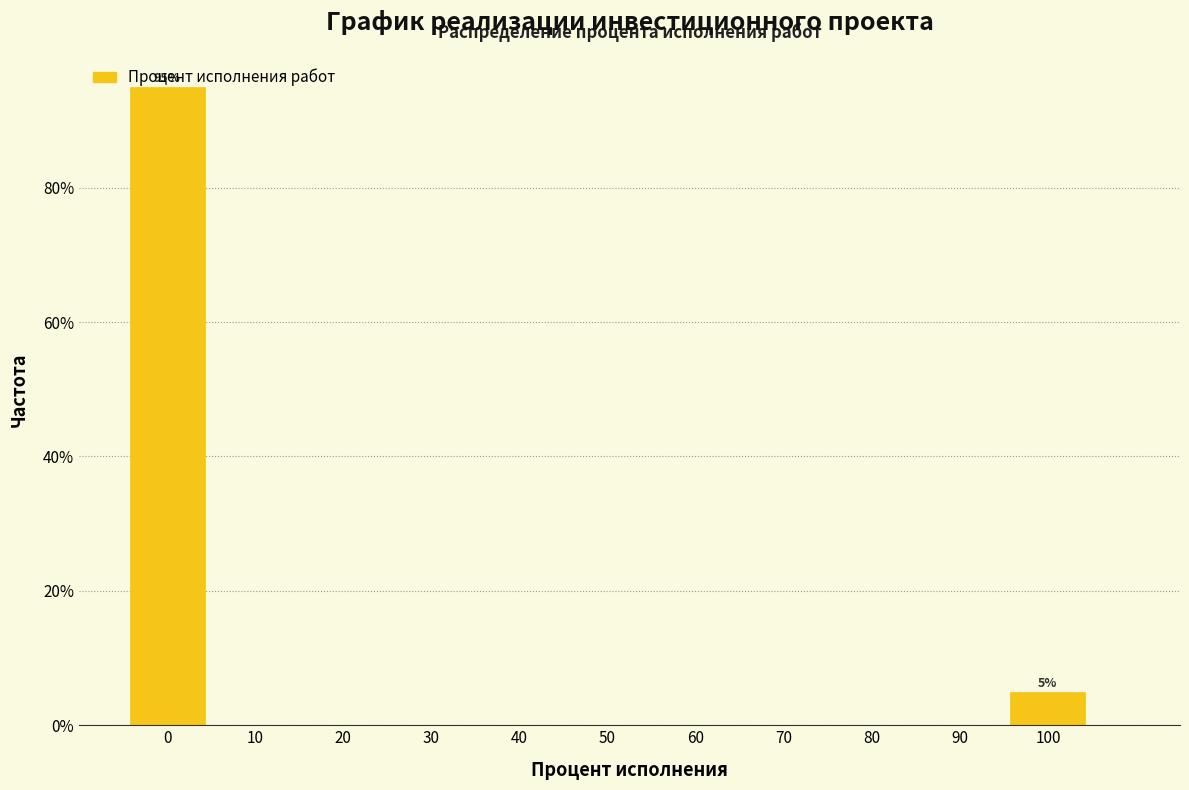

Over which range of the x-axis is the bar tallest?

-5 to 5